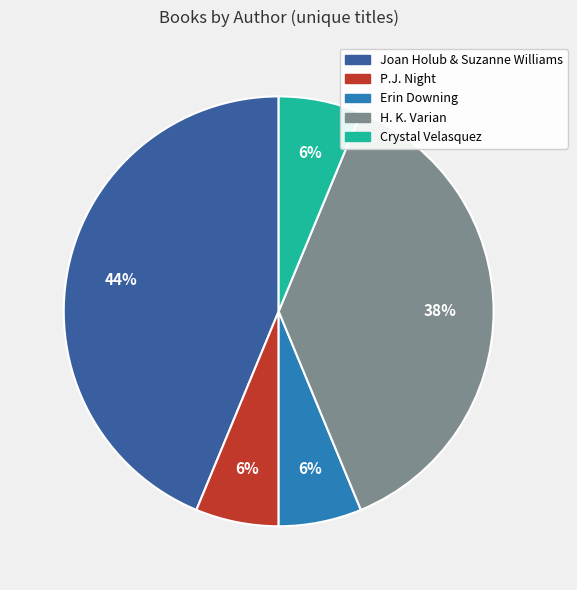

Is there any slice that represents more than half of the pie?

No